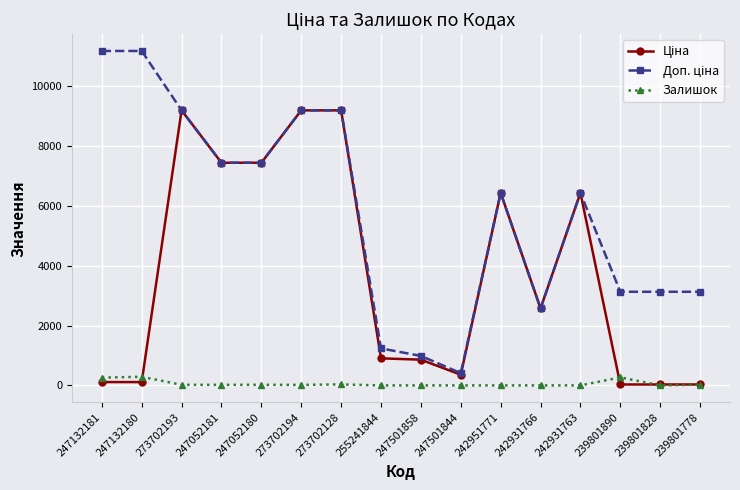

The Залишок series shows 0.0 at 255241844. True or false?

True